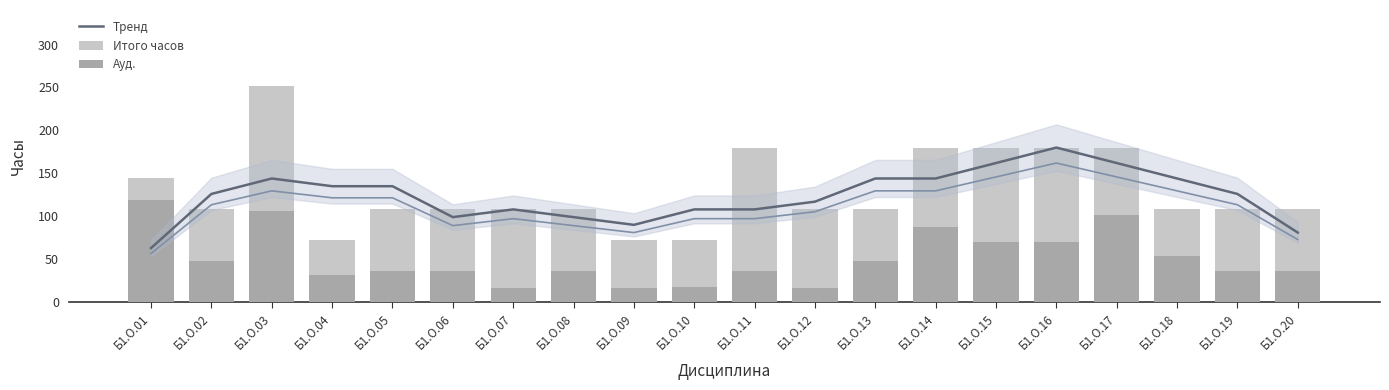

What is the maximum value shown in the chart?

252